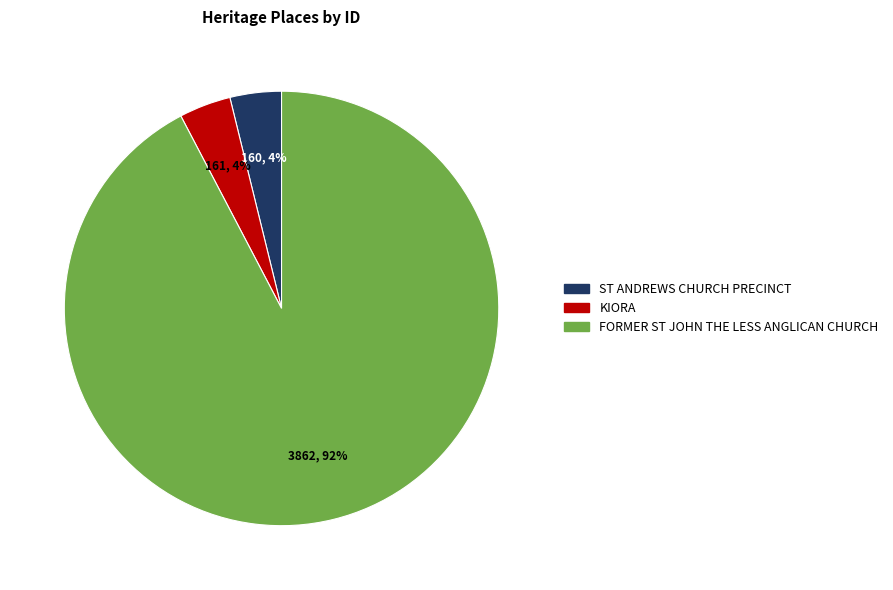

How many slices are in this pie chart?

3